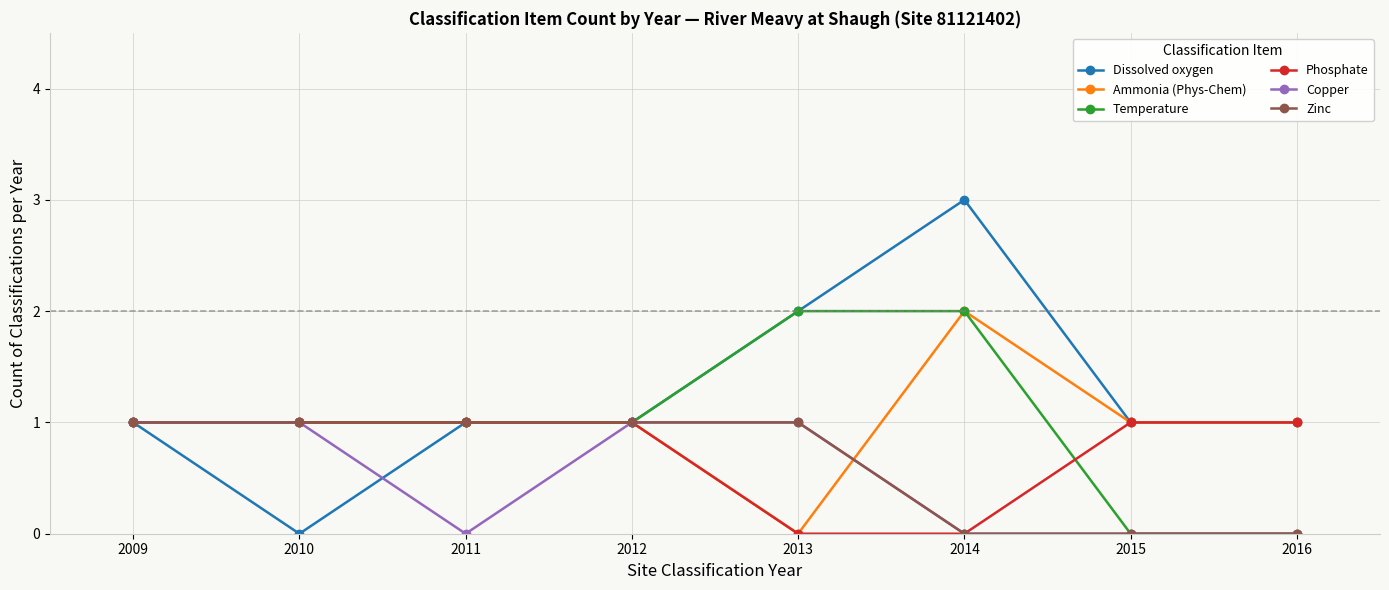

What is the sum of all Temperature values?

8